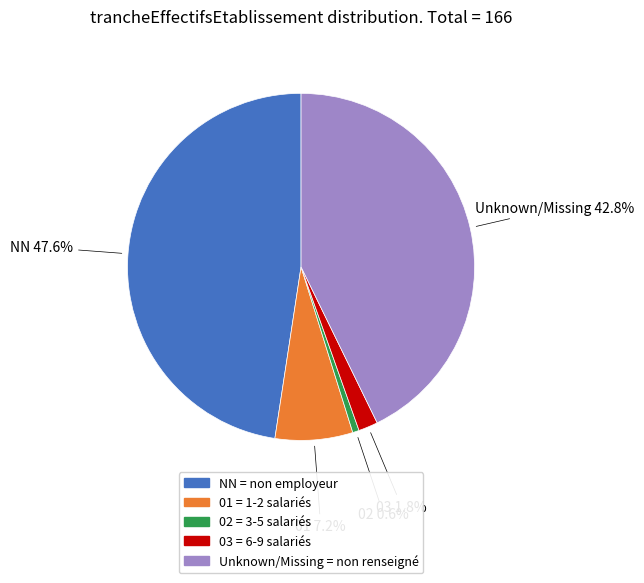

Between Unknown/Missing = non renseigné and 01 = 1-2 salariés, which is larger?

Unknown/Missing = non renseigné